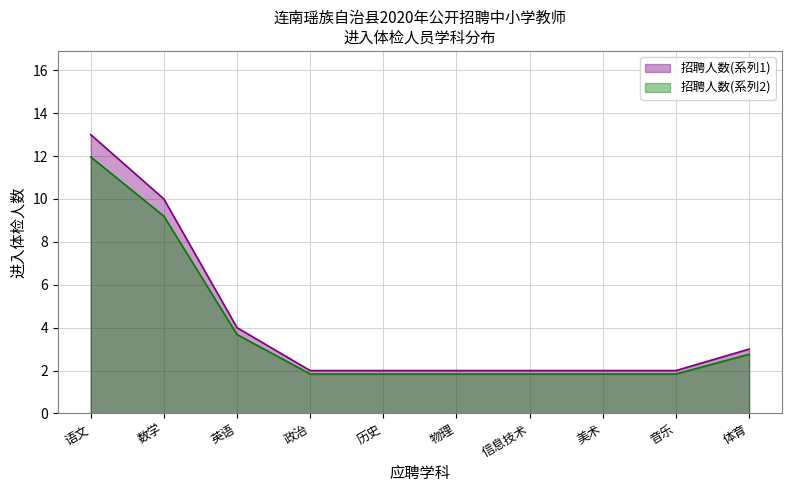

What is the value of the 3rd point from the left?

4